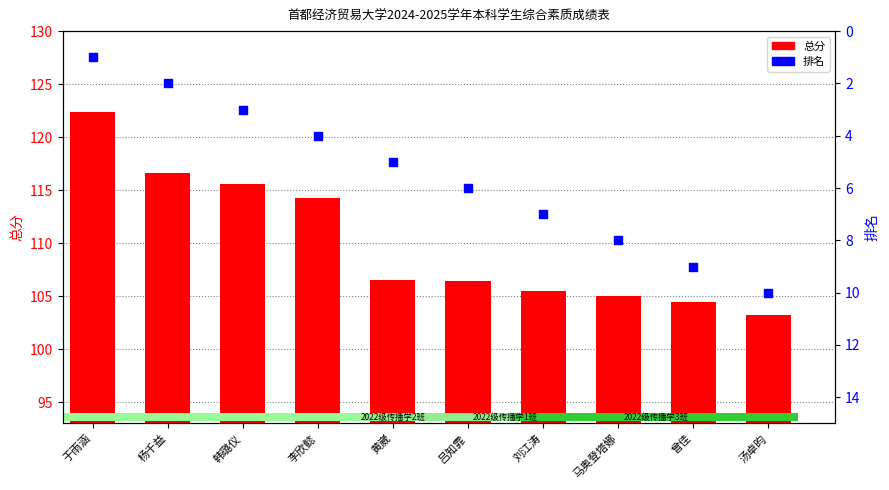

At which category is the sum across all series the highest?

于雨涵